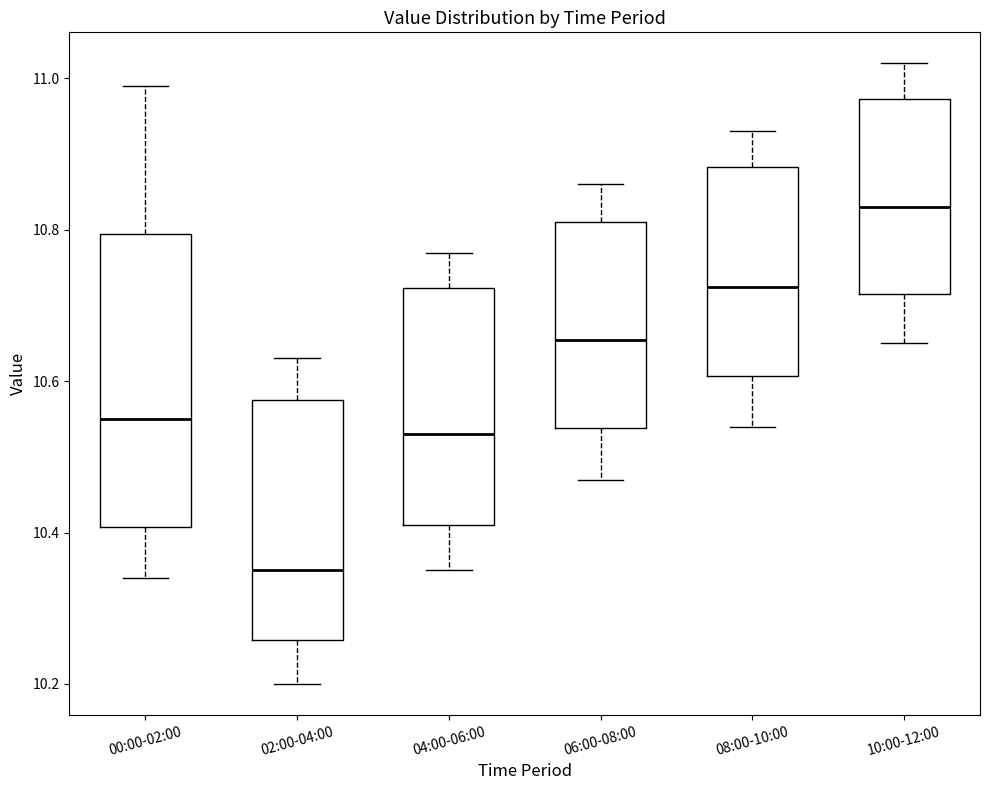

Which box's median line is the lowest?

02:00-04:00